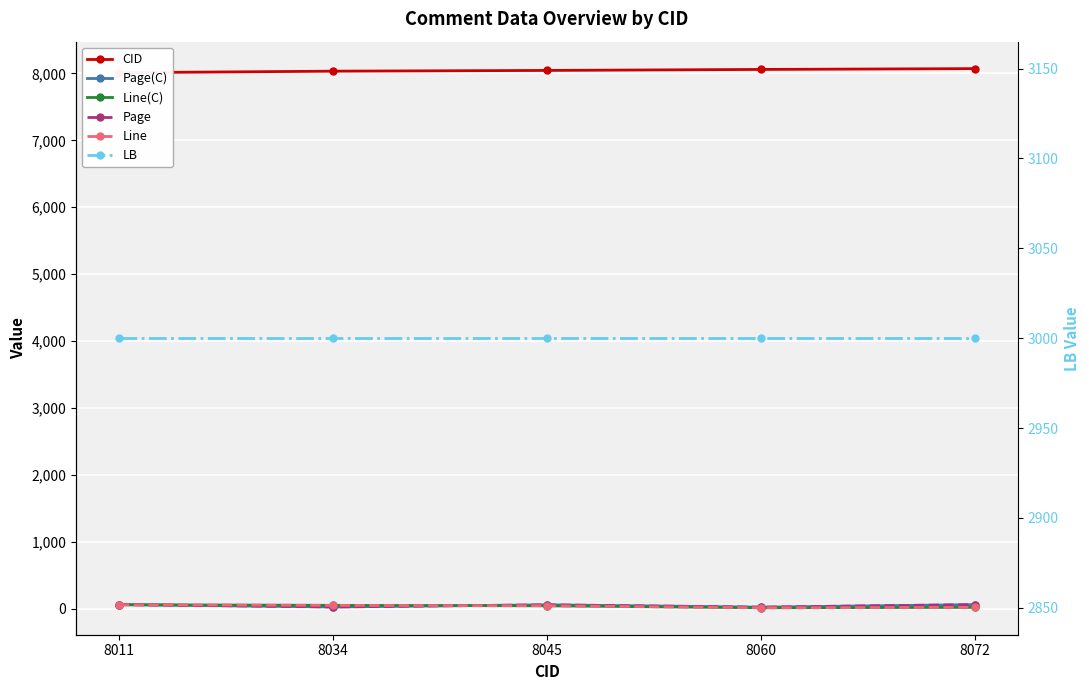

What is the value of the LB point at the 5th from the left?

3000